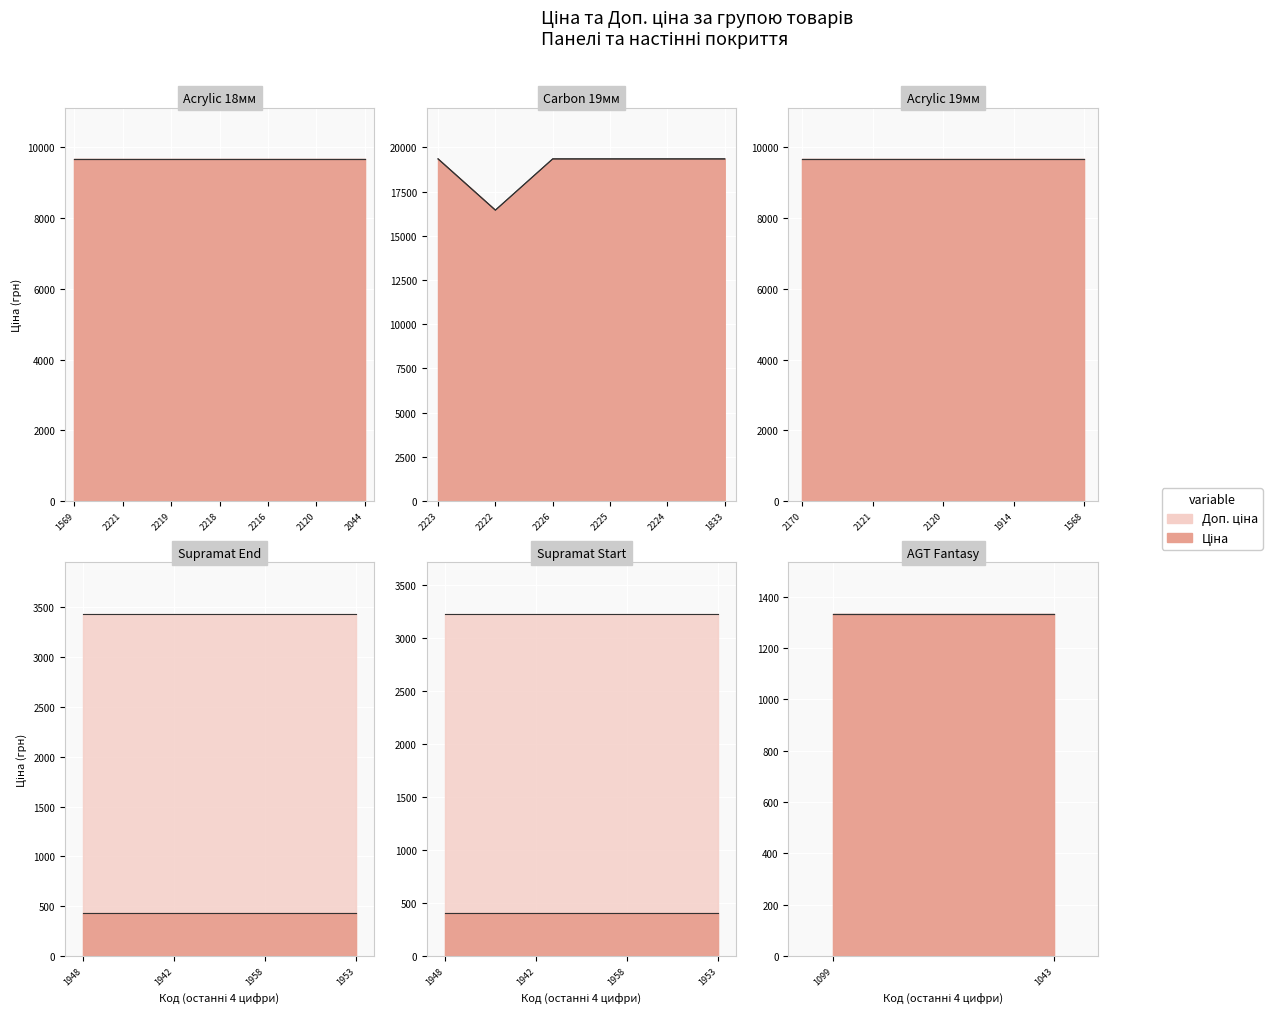

True or false: Доп. ціна and Ціна cross at least once.

False